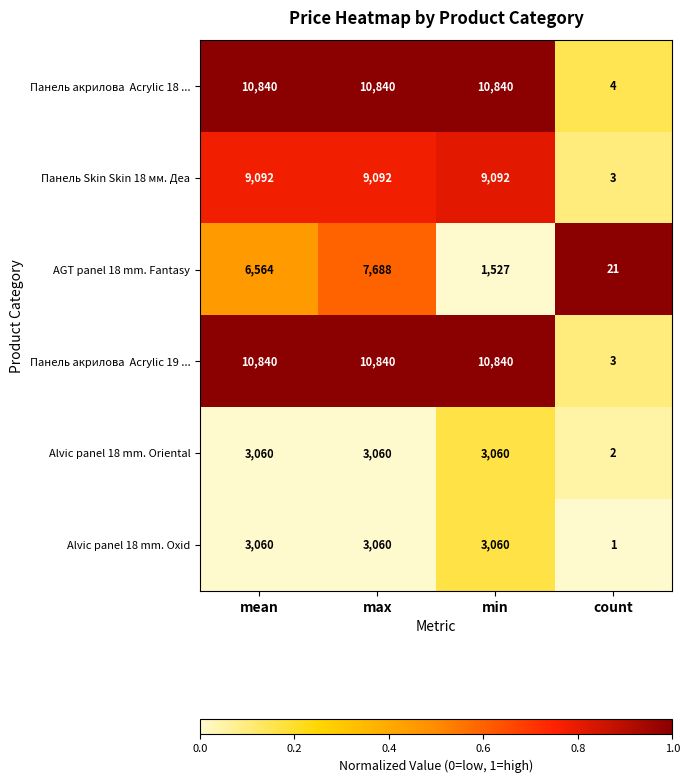

What is the maximum value shown in the chart?

10840